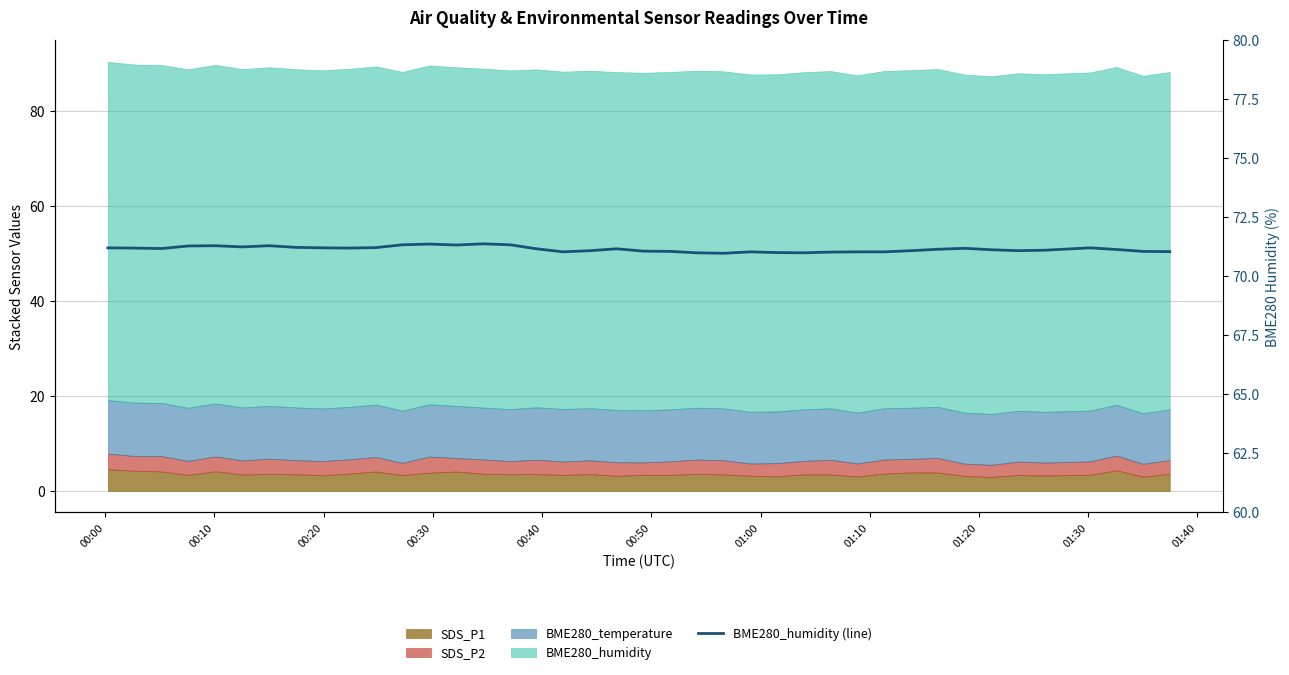

How many categories are shown in the chart?

40